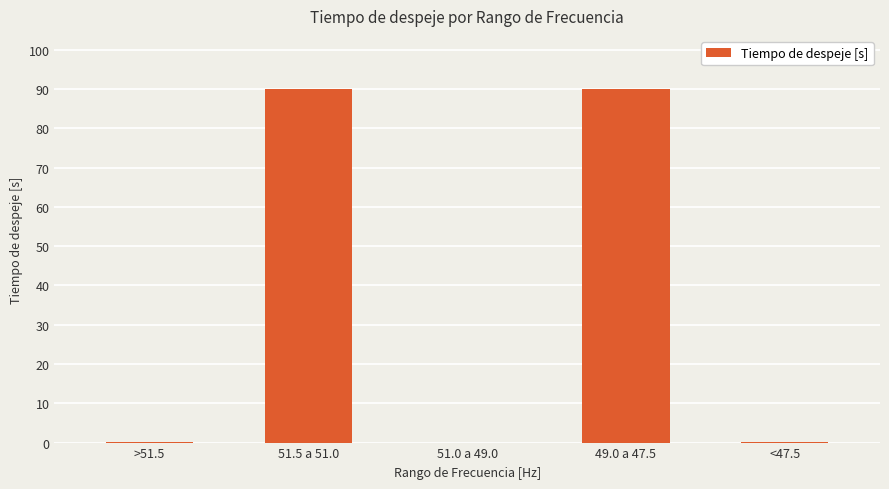

What is the greatest value displayed?

90.0